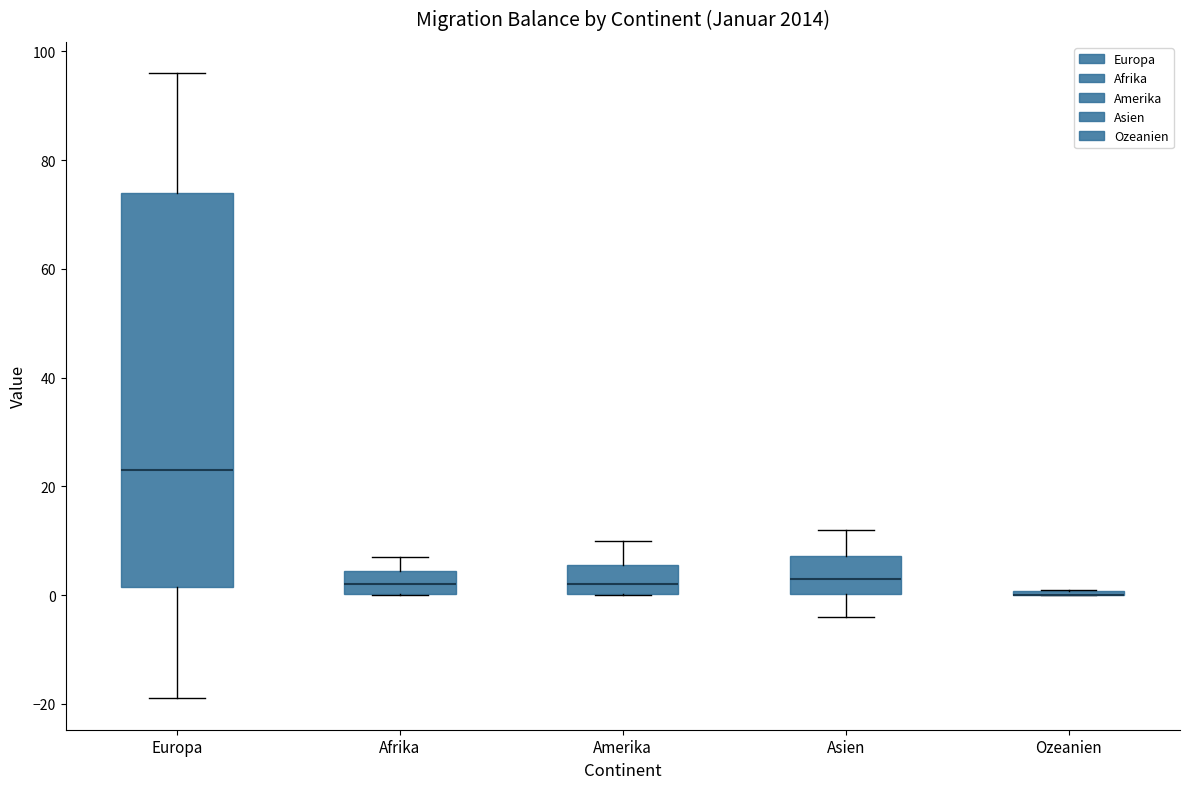

Reading left to right, transcribe this box plot: for each box, give where its median line is, the range the box spans, and where its two whiskers end, as read against the y-axis. The values are not printed on the chart, so give them approximately, as read against the axis.

Europa: median 24, box 2 to 74, whiskers -18 to 96
Afrika: median 2, box 0 to 4, whiskers 0 to 8
Amerika: median 2, box 0 to 6, whiskers 0 to 10
Asien: median 4, box 0 to 8, whiskers -4 to 12
Ozeanien: box collapsed to a line at 0, whiskers 0 to 2